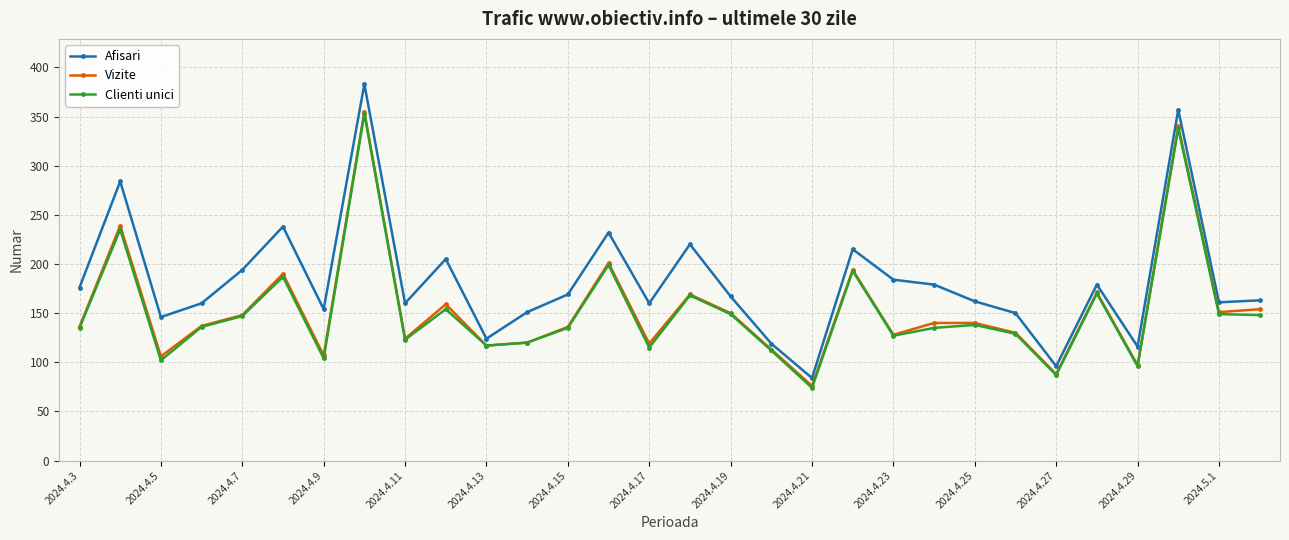

What is the value of the Clienti unici point at the 16th from the left?

168